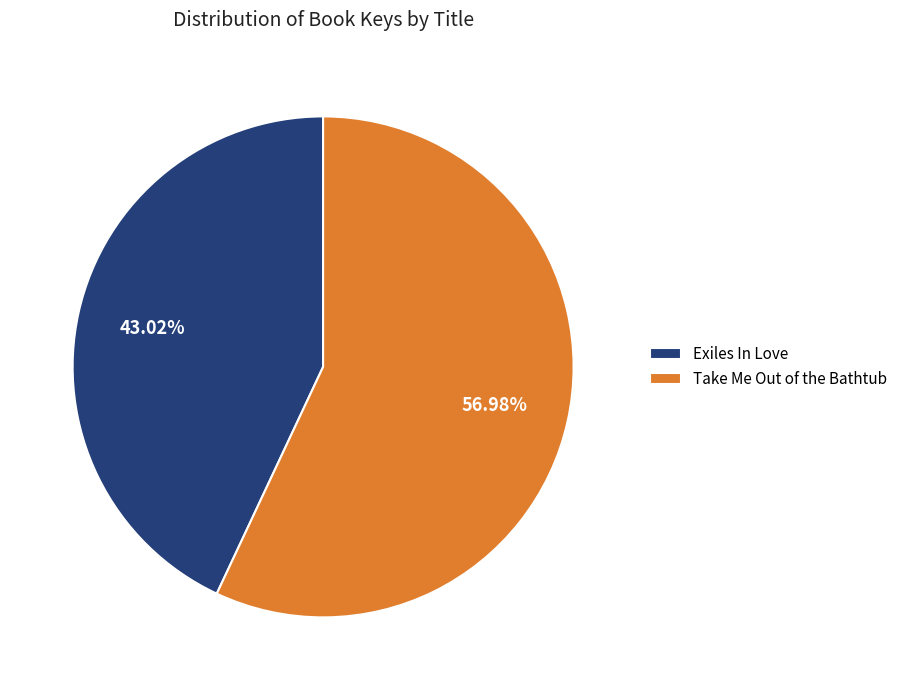

Count the number of slices in the pie.

2